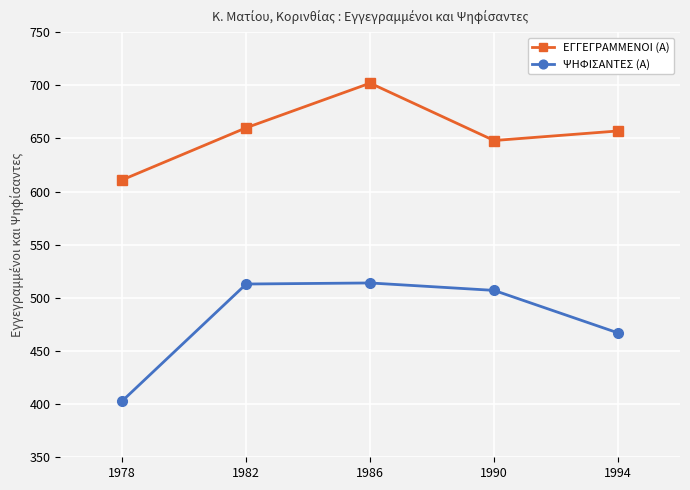

At which category does ΕΓΓΕΓΡΑΜΜΕΝΟΙ (Α) reach its first local valley?

1990